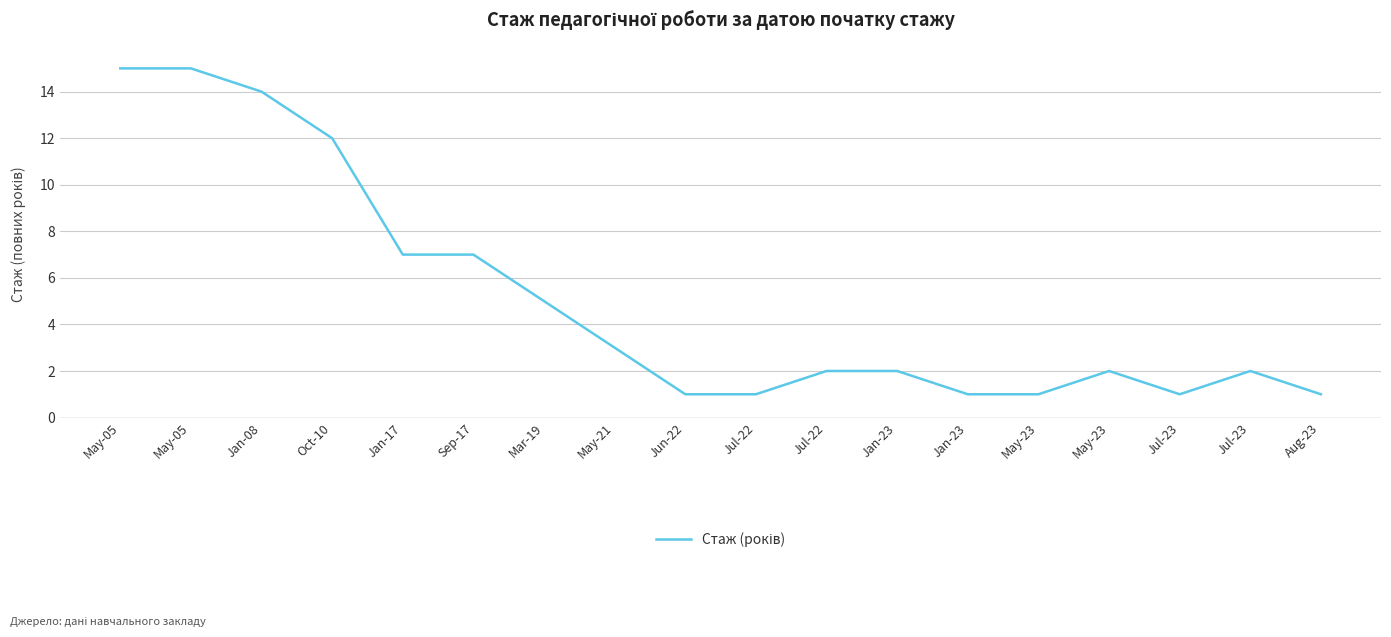

Which label corresponds to the smallest value in the chart?

Jun-22